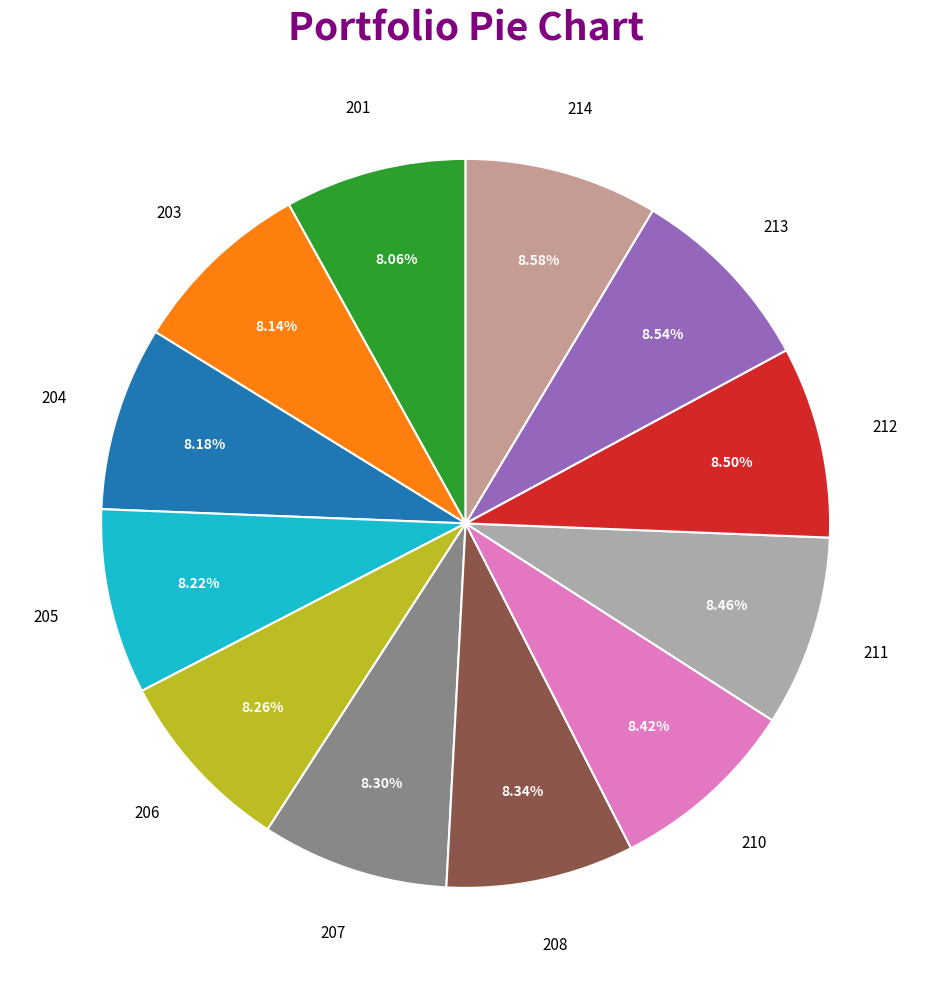

Is there a majority slice in this chart?

No